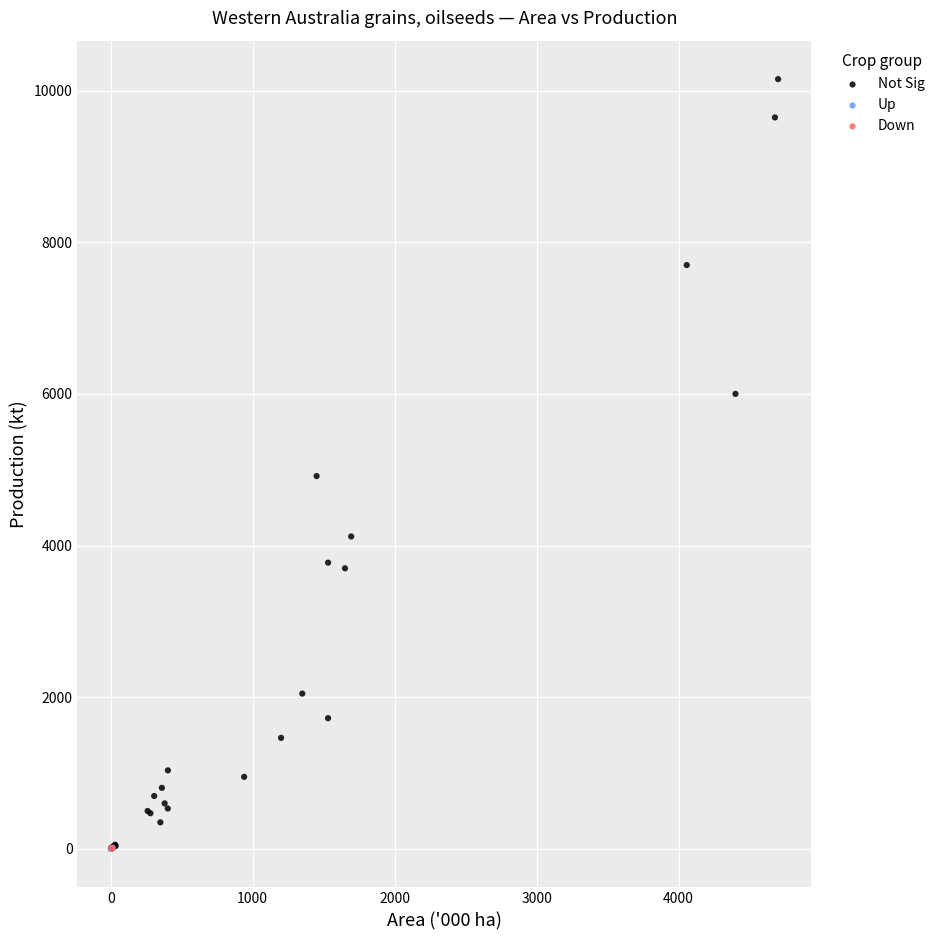

Which series has the widest spread of Y values?

Not Sig